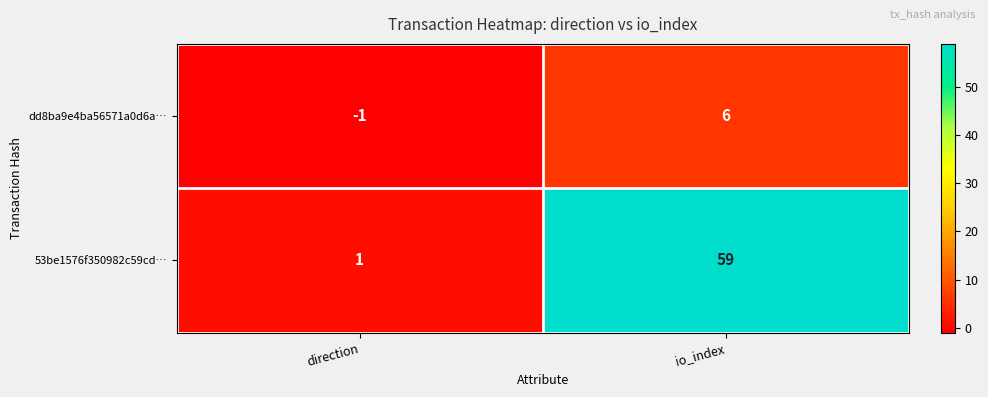

At which category is the sum across all series the highest?

io_index